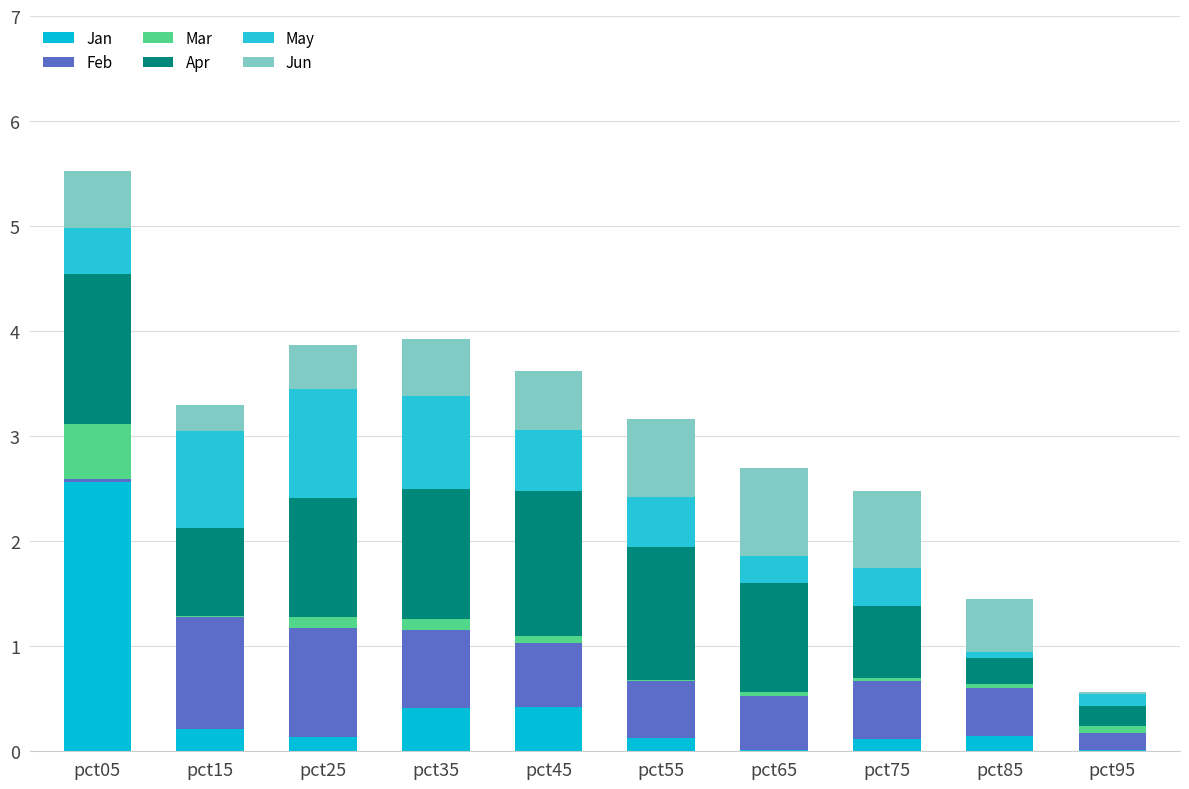

Is it true that Jan equals 0.0 at pct65?

False